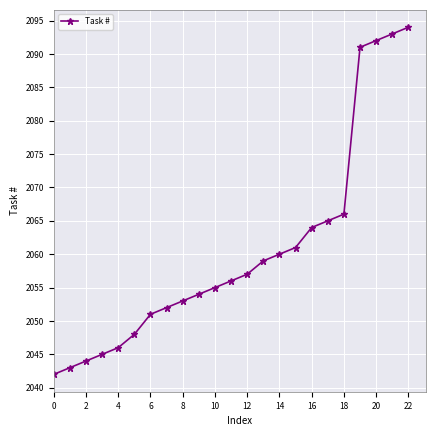

What is the sum of all values?

47391